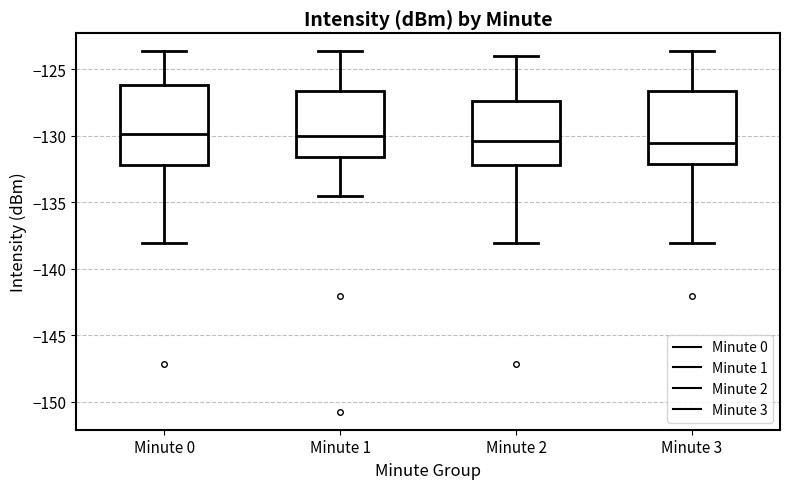

Reading left to right, transcribe this box plot: for each box, give where its median line is, the range the box spans, and where its two whiskers end, as read against the y-axis. The values are not printed on the chart, so give them approximately, as read against the axis.

Minute 0: median -130.0, box -132.0 to -126.0, whiskers -138.0 to -123.5
Minute 1: median -130.0, box -131.5 to -126.5, whiskers -134.5 to -123.5
Minute 2: median -130.5, box -132.0 to -127.5, whiskers -138.0 to -124.0
Minute 3: median -130.5, box -132.0 to -126.5, whiskers -138.0 to -123.5